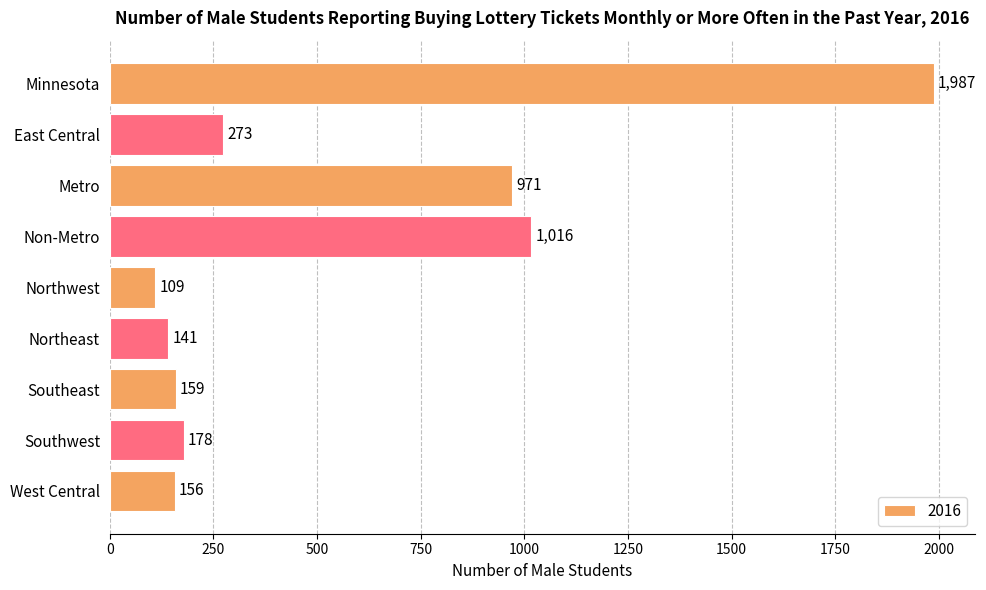

Approximately how many times larger is the value at Southeast compared to Non-Metro?

0.2